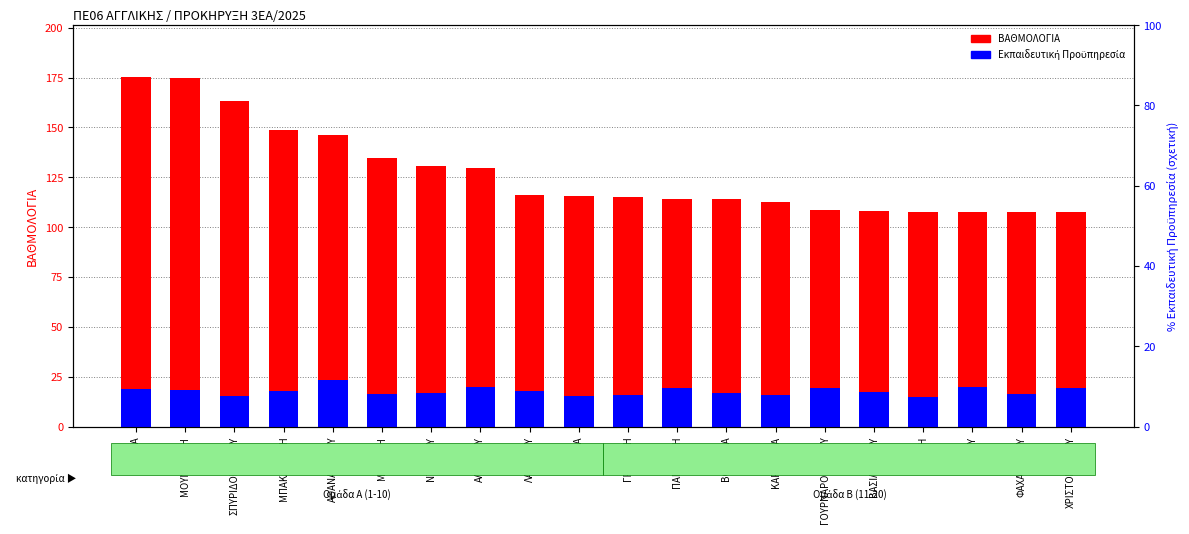

Is the value of ΒΑΘΜΟΛΟΓΙΑ at ΧΡΙΣΤΟΠΟΥΛΟΥ greater than the value of Εκπαιδευτική Προϋπηρεσία at ΑΘΑΝΑΣΙΑΔΟΥ?

Yes